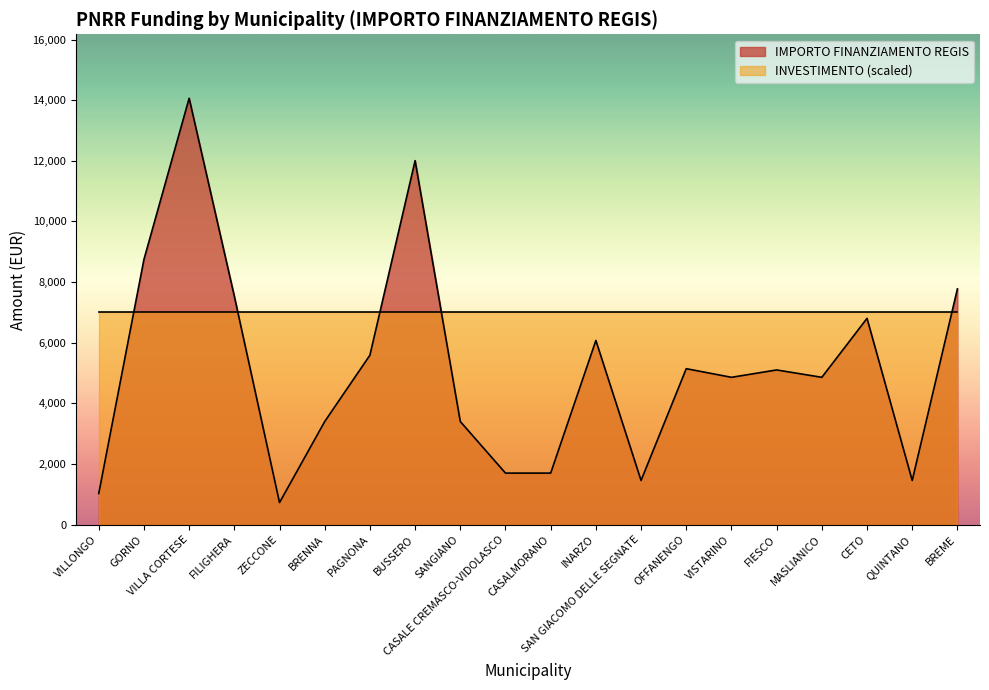

What is the label of the 9th point from the right?

INARZO